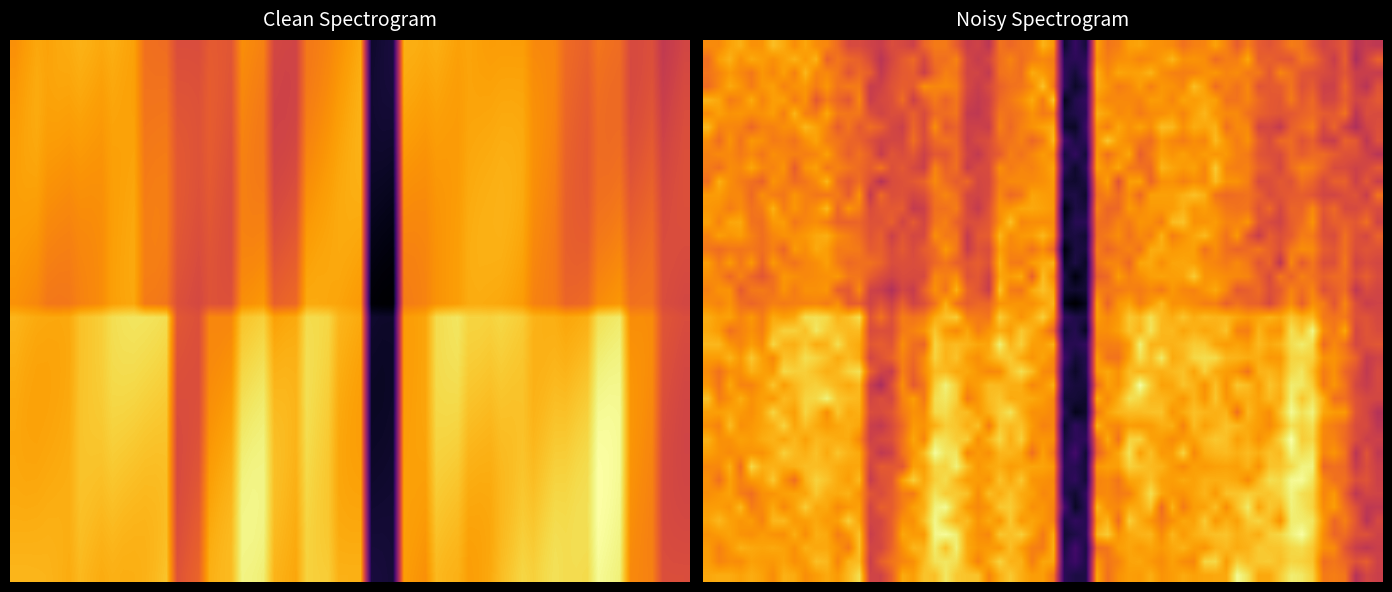

At how many categories does at least one series exceed 5?

21